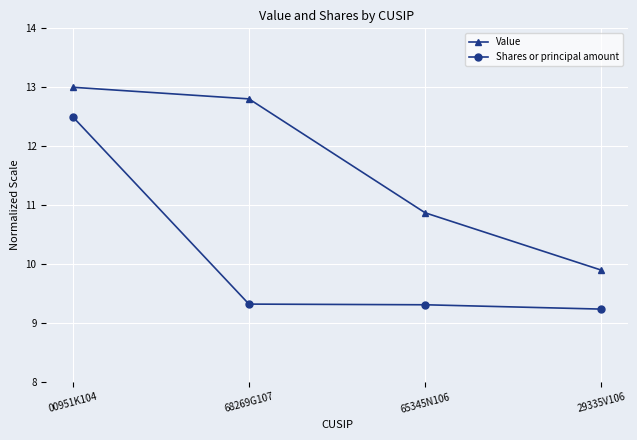

True or false: Shares or principal amount has a value of 3.6 at 00951K104.

False